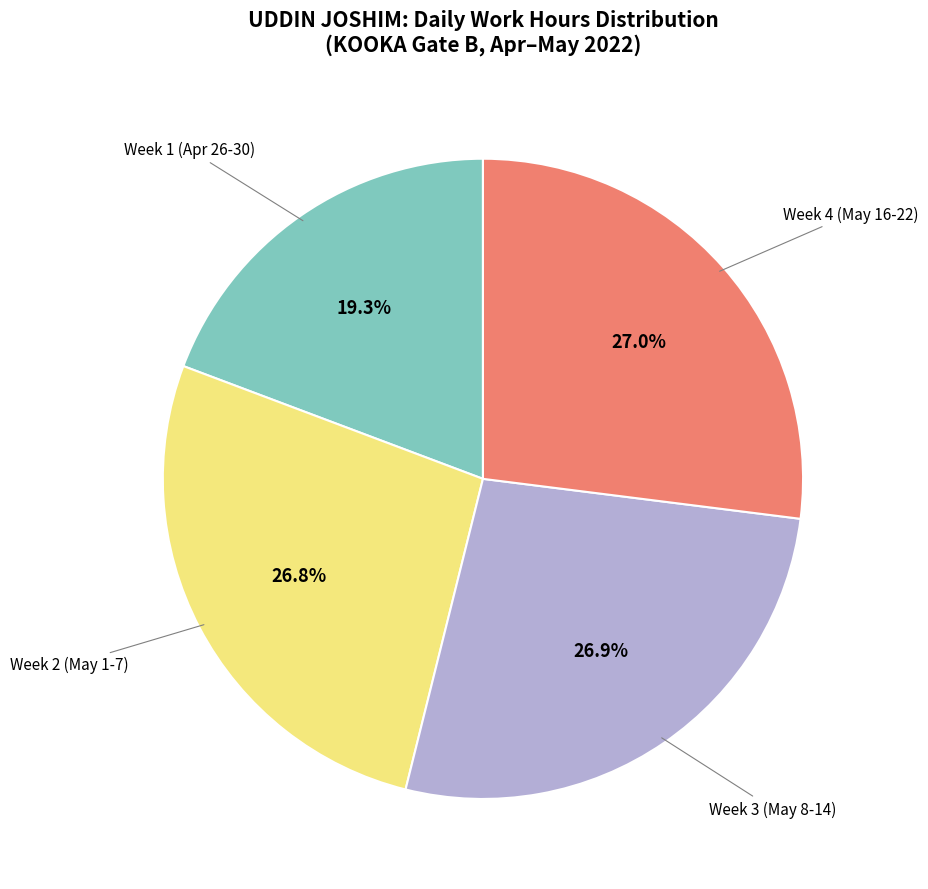

Does any single category account for the majority?

No